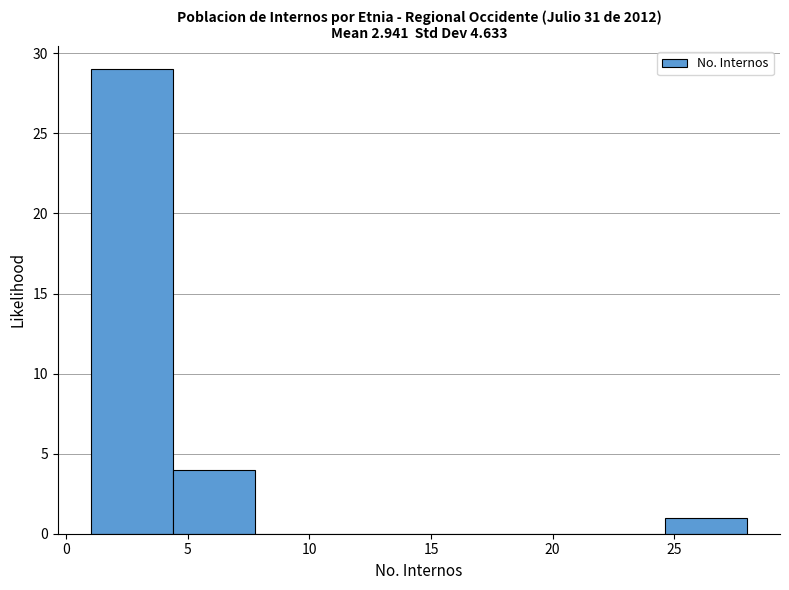

Reading left to right, transcribe this chart: for each bar, give the range it covers on the x-axis and its height. Neither the bar edges nor the heights are printed on the chart, so give them approximately, as read against the axes.

1.0 to 4.5: 29
4.5 to 8.0: 4
8.0 to 11.0: 0
11.0 to 14.5: 0
14.5 to 18.0: 0
18.0 to 21.5: 0
21.5 to 24.5: 0
24.5 to 28.0: 1